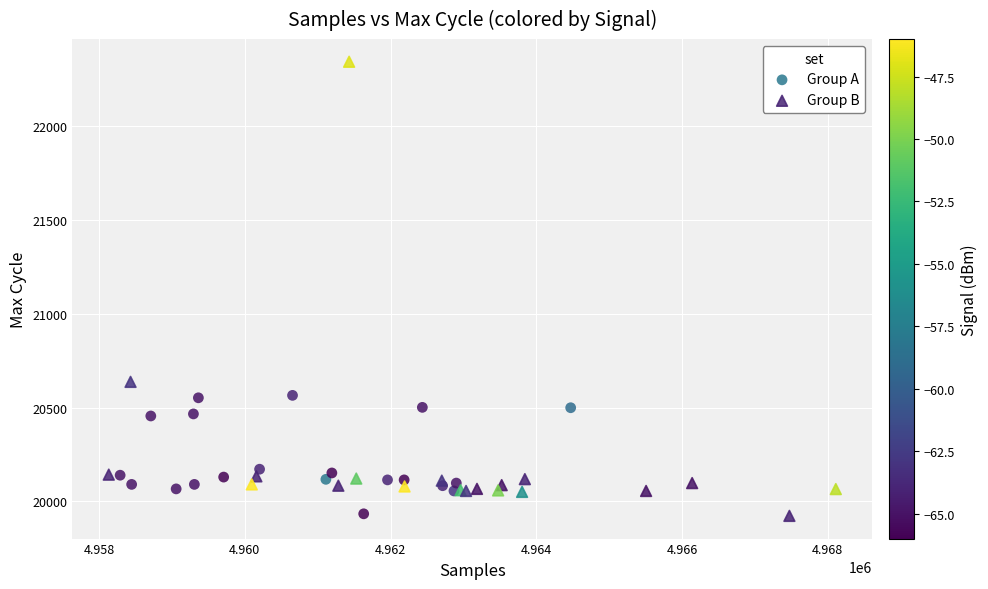

Which series has the largest Y range (max minus min)?

Group B